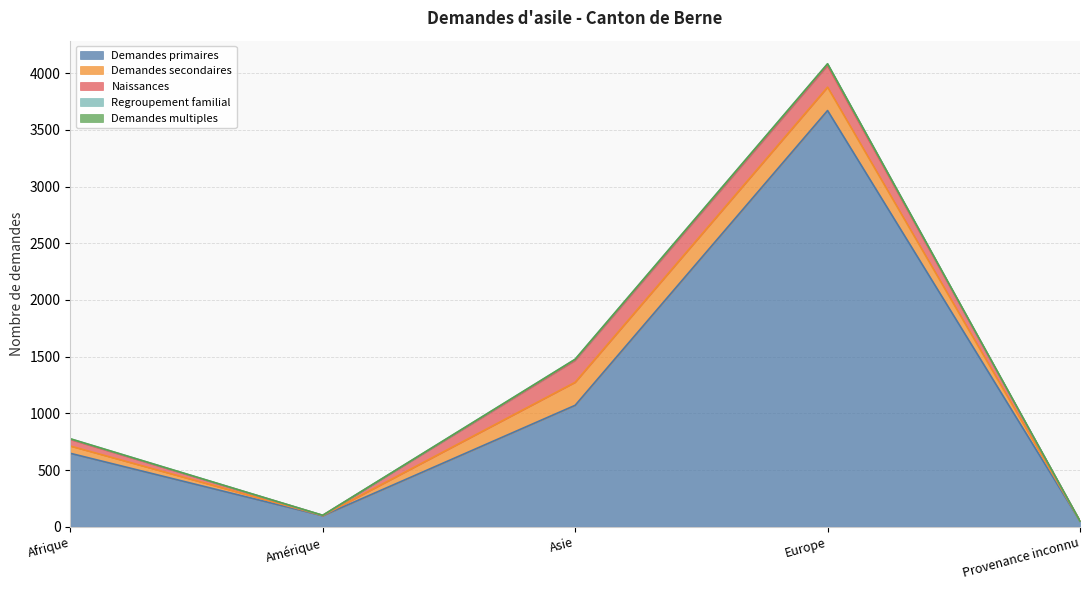

Which category has the lowest value across all series?

Provenance inconnu